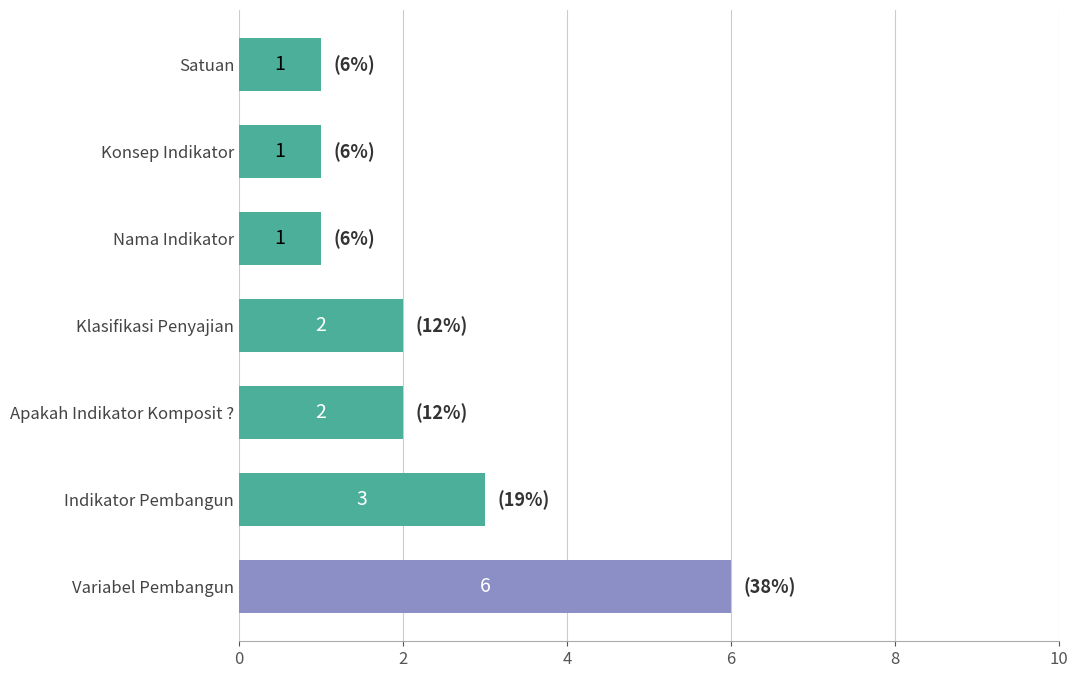

What is the difference between the maximum and minimum values?

5